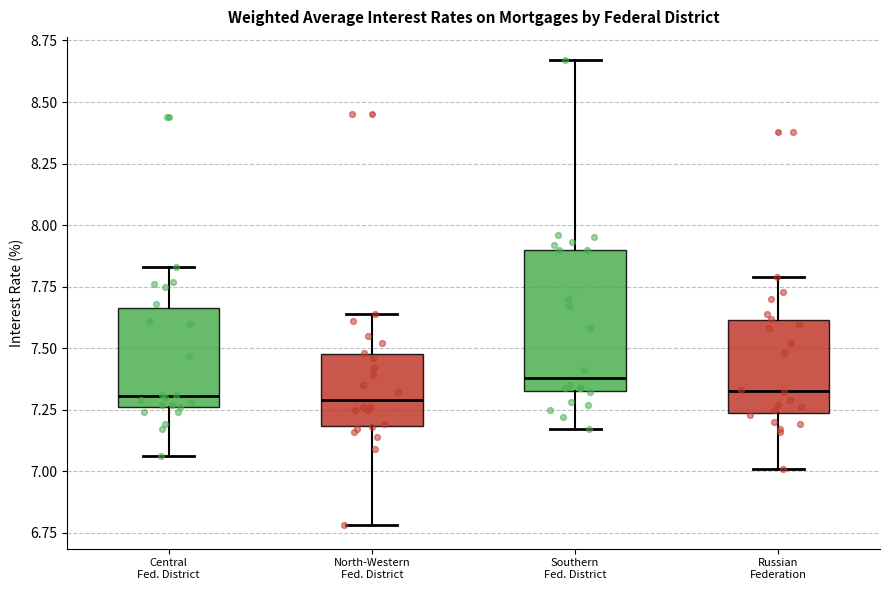

Where does the lower whisker of the box for Southern Fed. District end on the y-axis? The values are not printed on the chart, so give them approximately, as read against the axis.

7.15